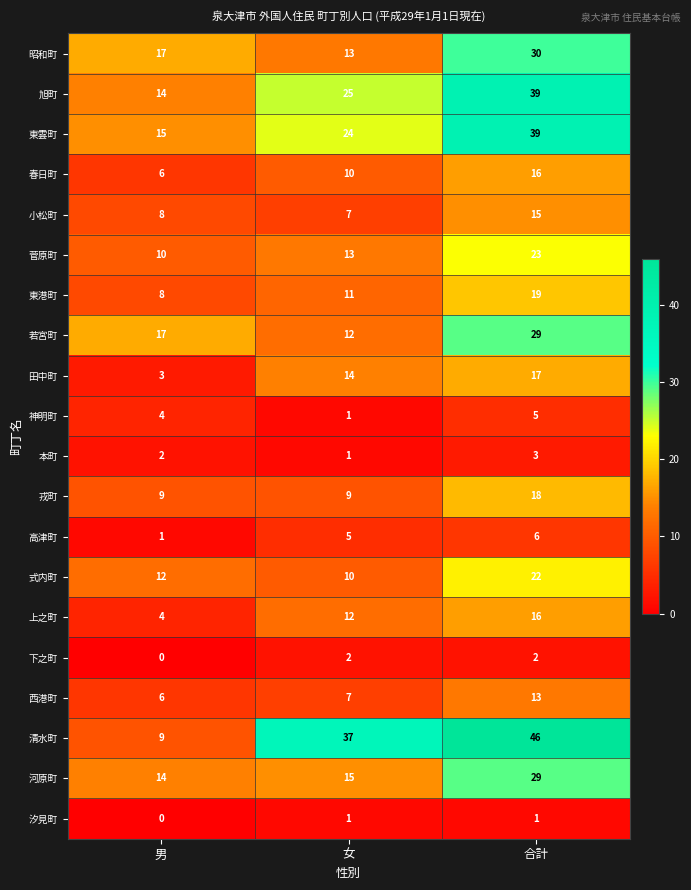

At which label is 春日町 closest to 11?

女